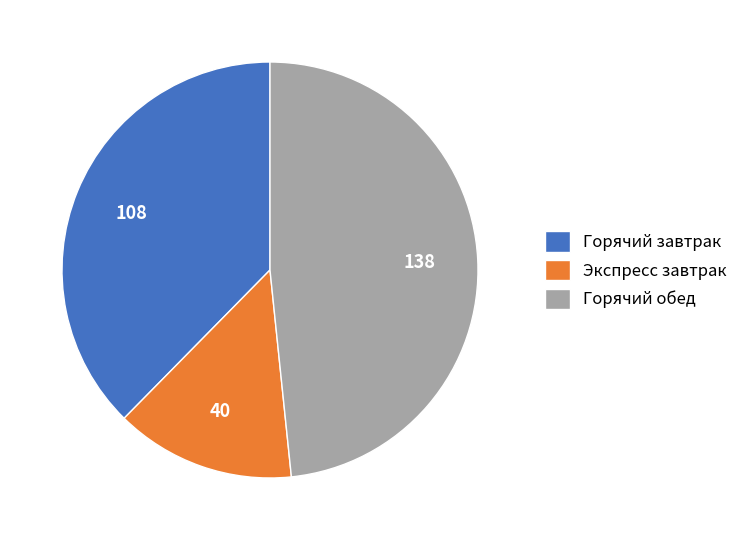

Is the sum of Экспресс завтрак and Горячий завтрак greater than half?

Yes